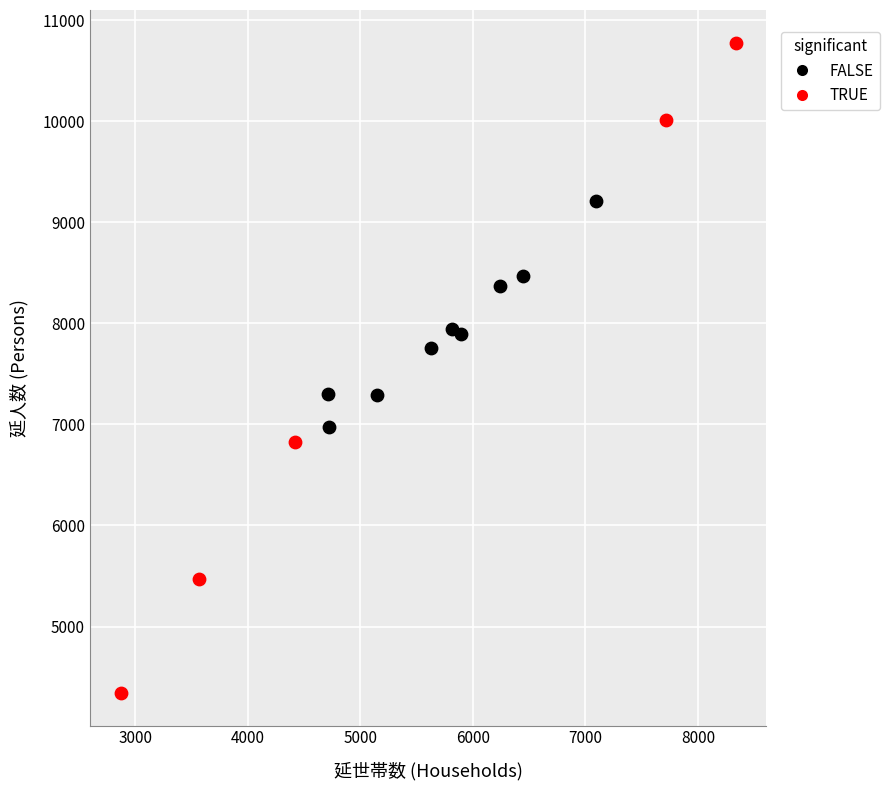

Which series contains the lowest Y value?

TRUE